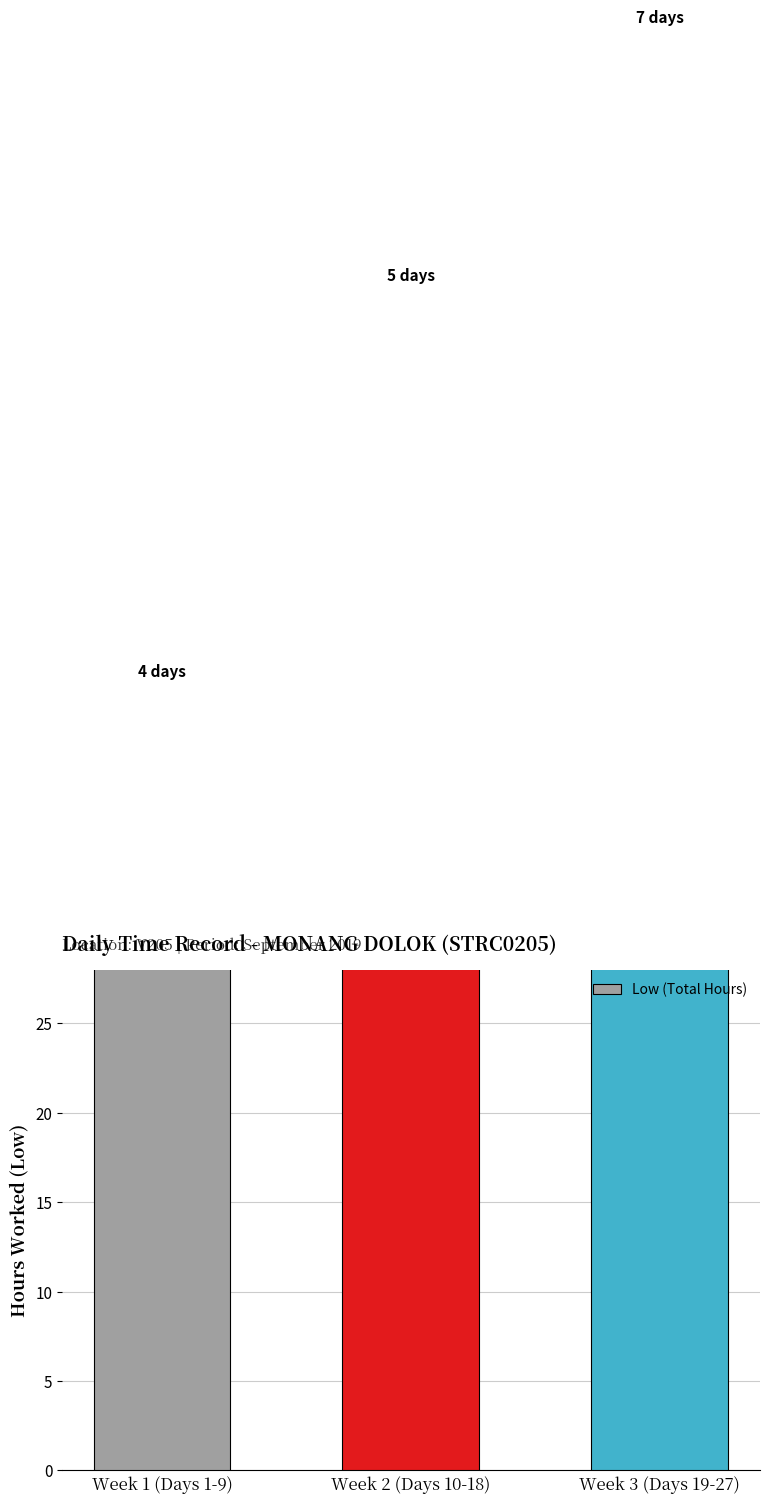

At which label does the data first exceed 65?

Week 2 (Days 10-18)